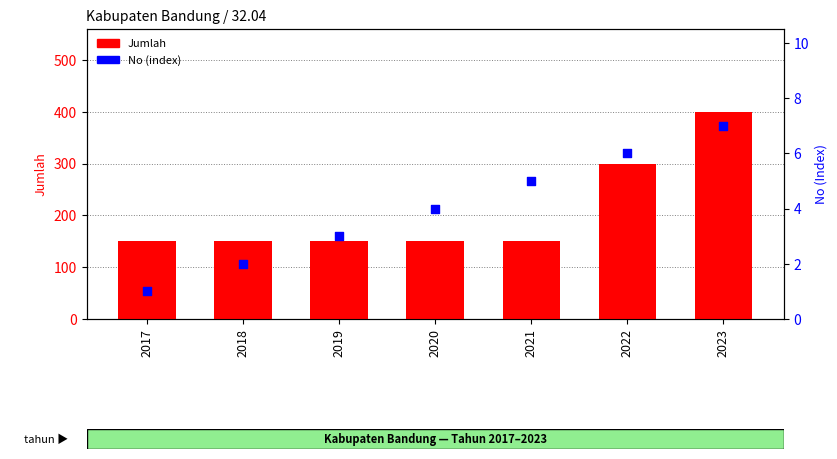

Which series reaches the minimum Y coordinate?

No (index)